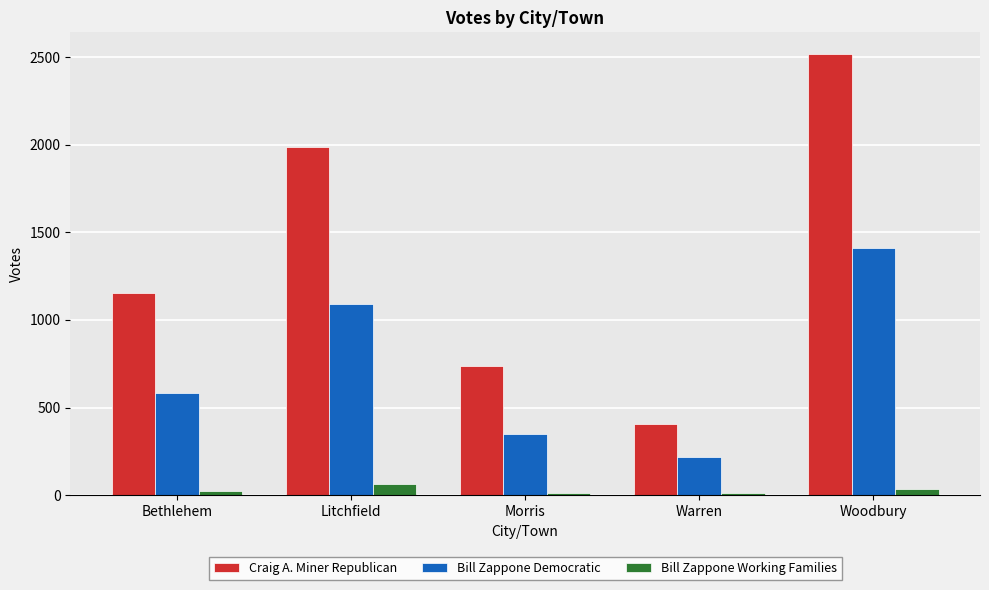

What is the label of the 1st bar from the left?

Bethlehem